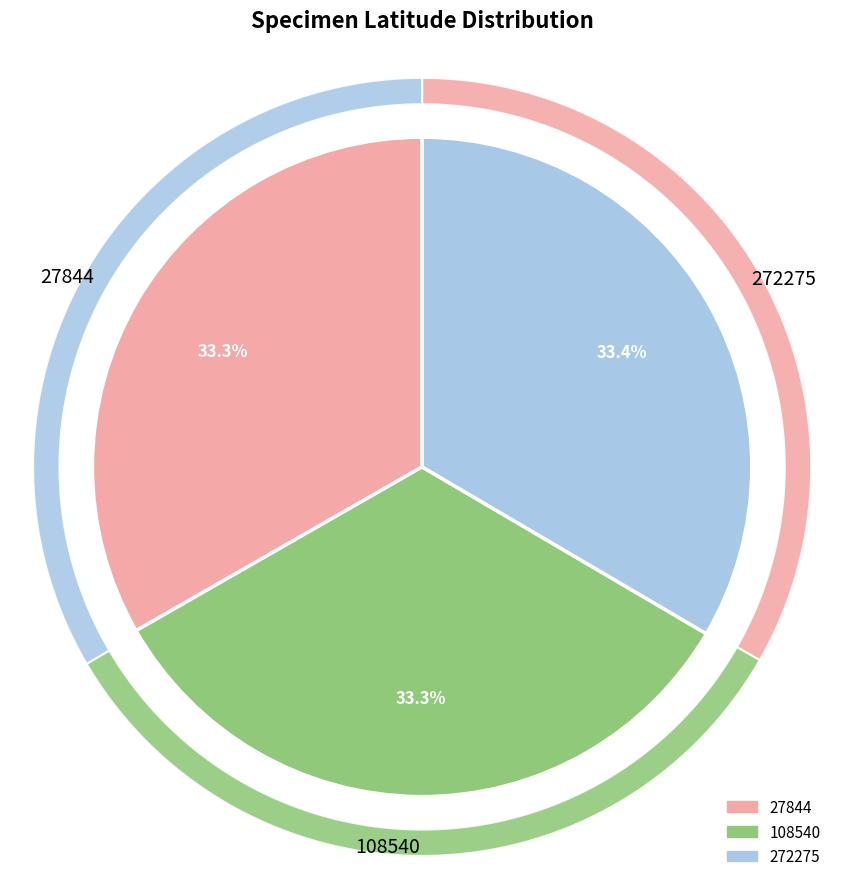

What percentage is the 108540 slice, to the nearest percent?

33%